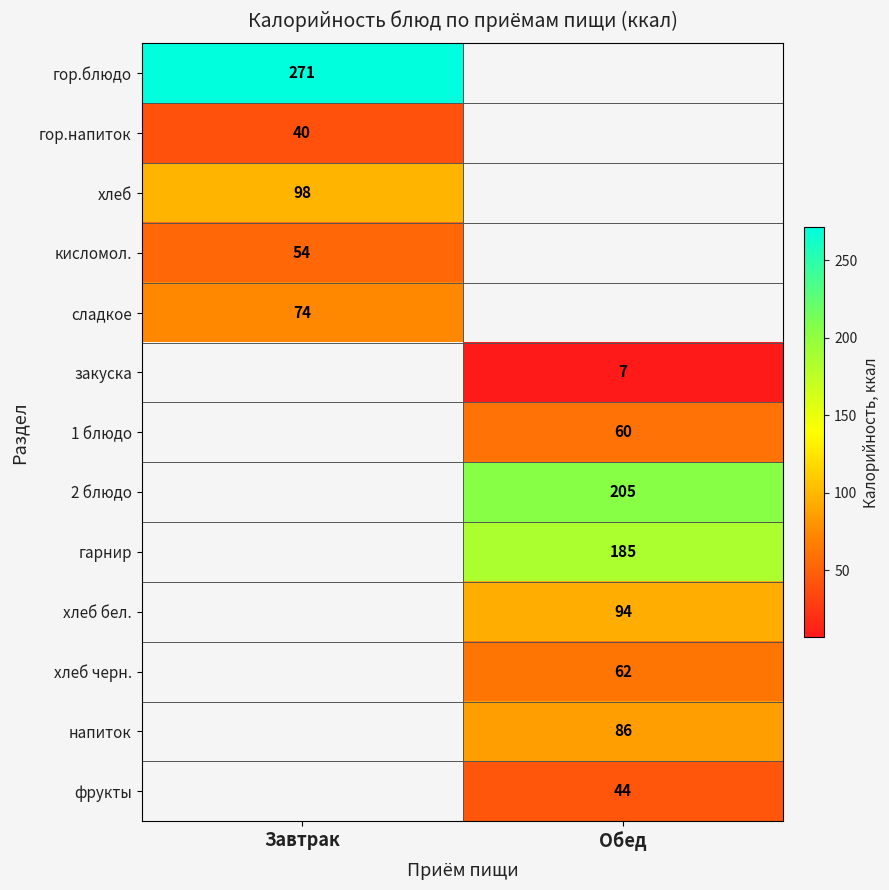

The гарнир series shows 70 at Обед. True or false?

False